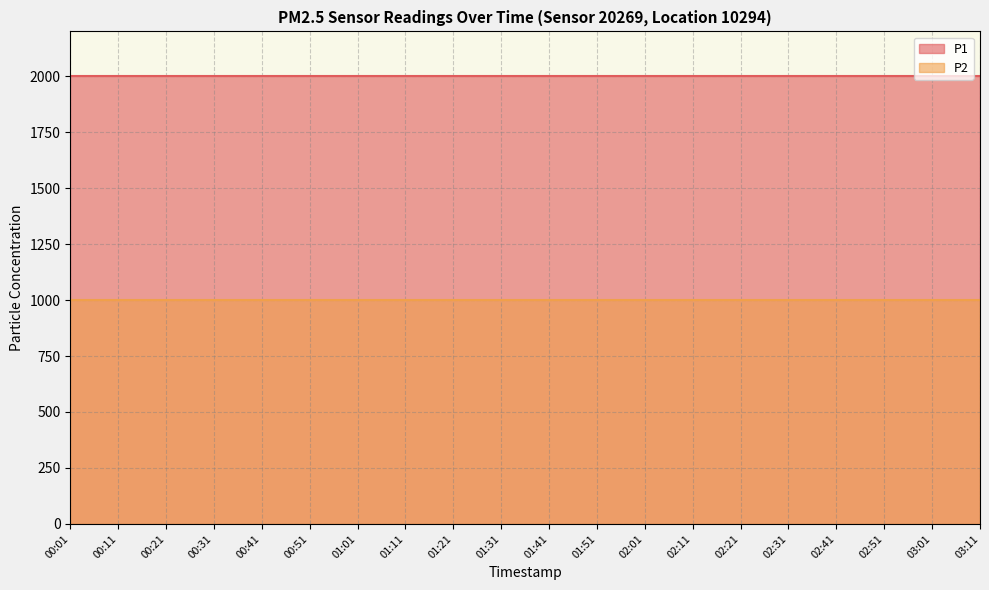

Does the chart have visible grid lines?

Yes